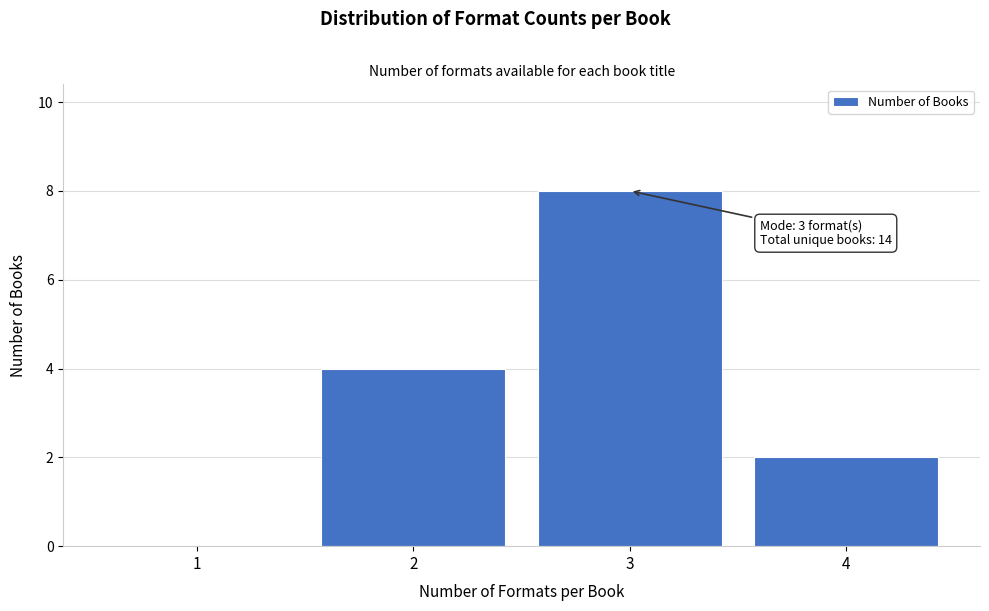

Which range on the x-axis has the tallest bar?

2.5 to 3.5